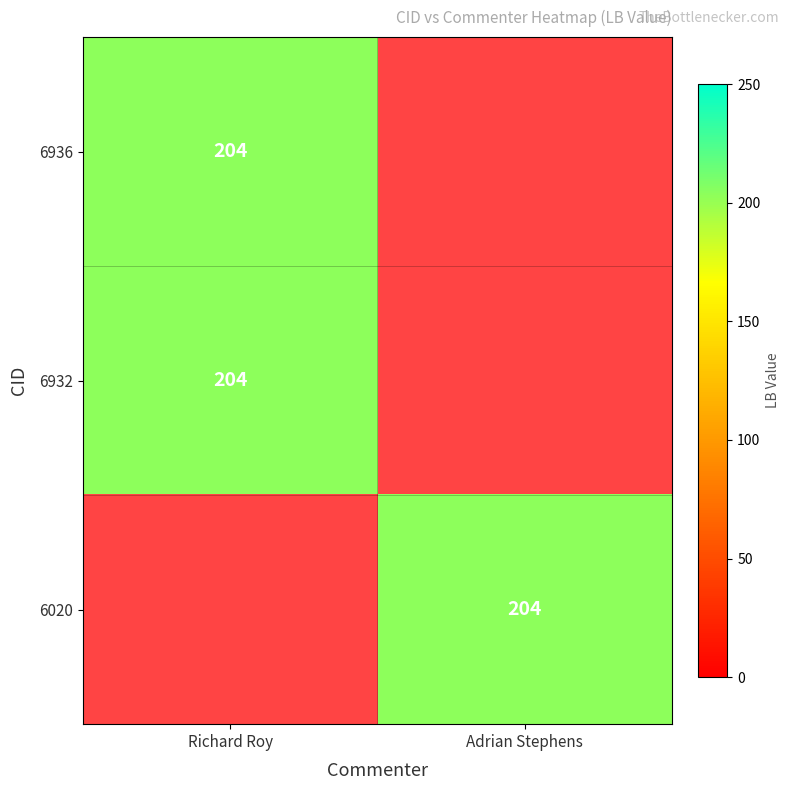

True or false: 6936 has a value of 325 at Richard Roy.

False